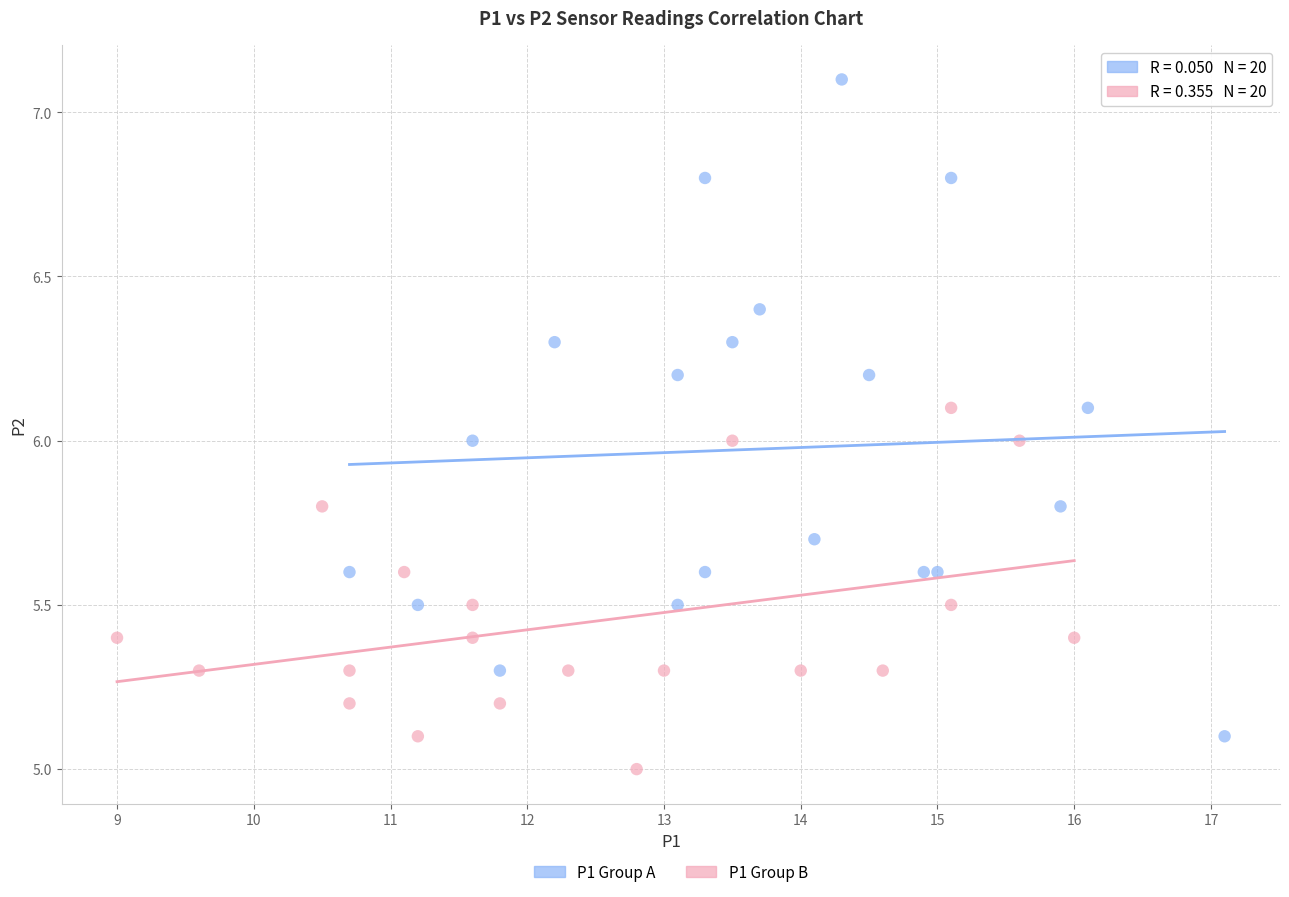

Which series contains the lowest Y value?

P1 Group B